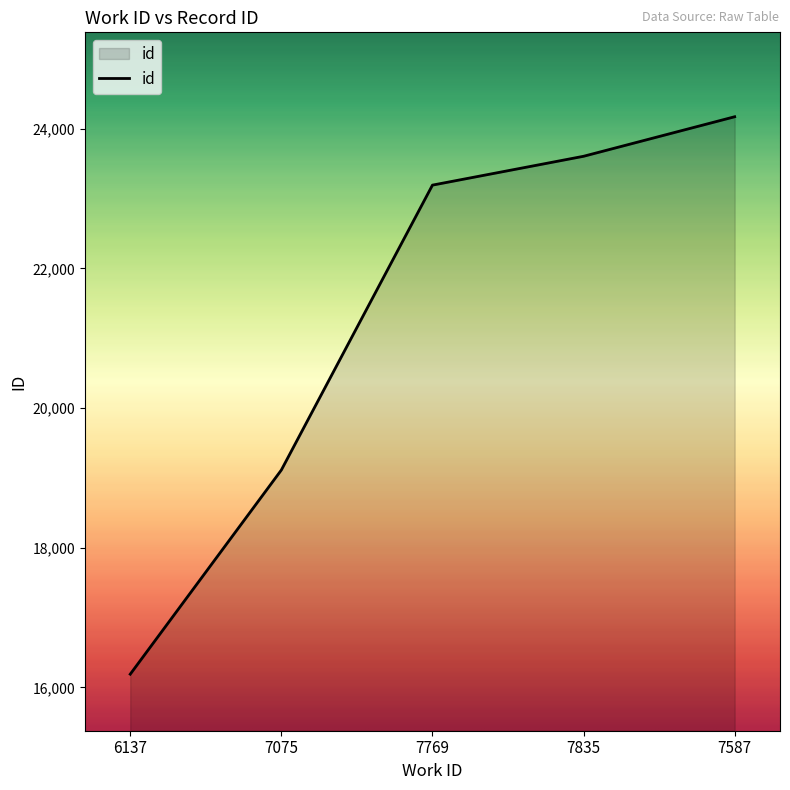

How many lines are shown in the chart?

1